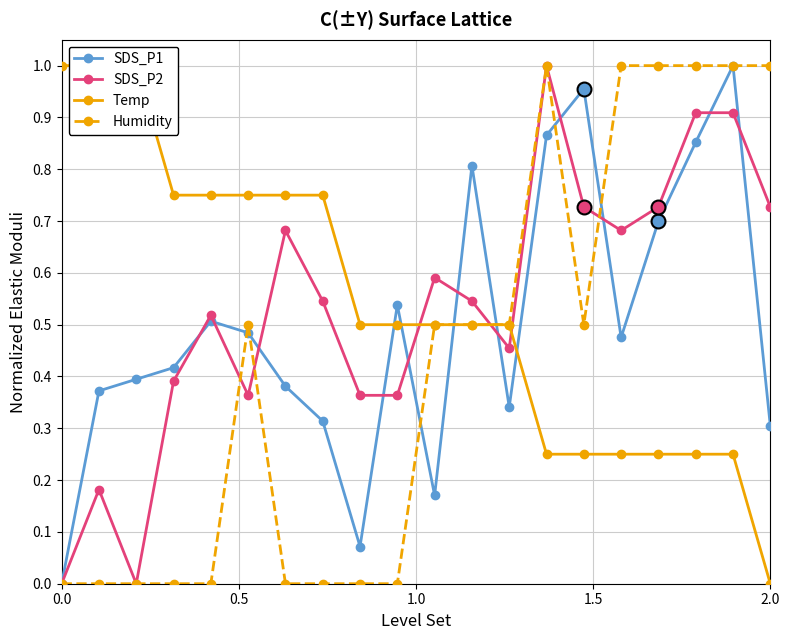

How many distinct data groups are displayed?

4